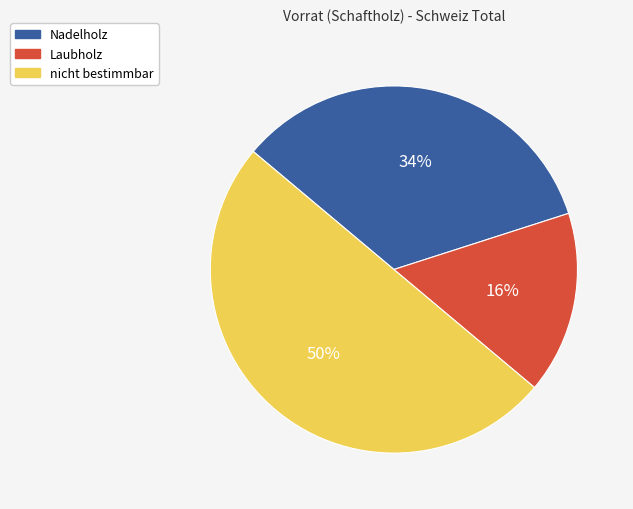

To the nearest percent, what is the combined percentage of Nadelholz and Laubholz?

50%